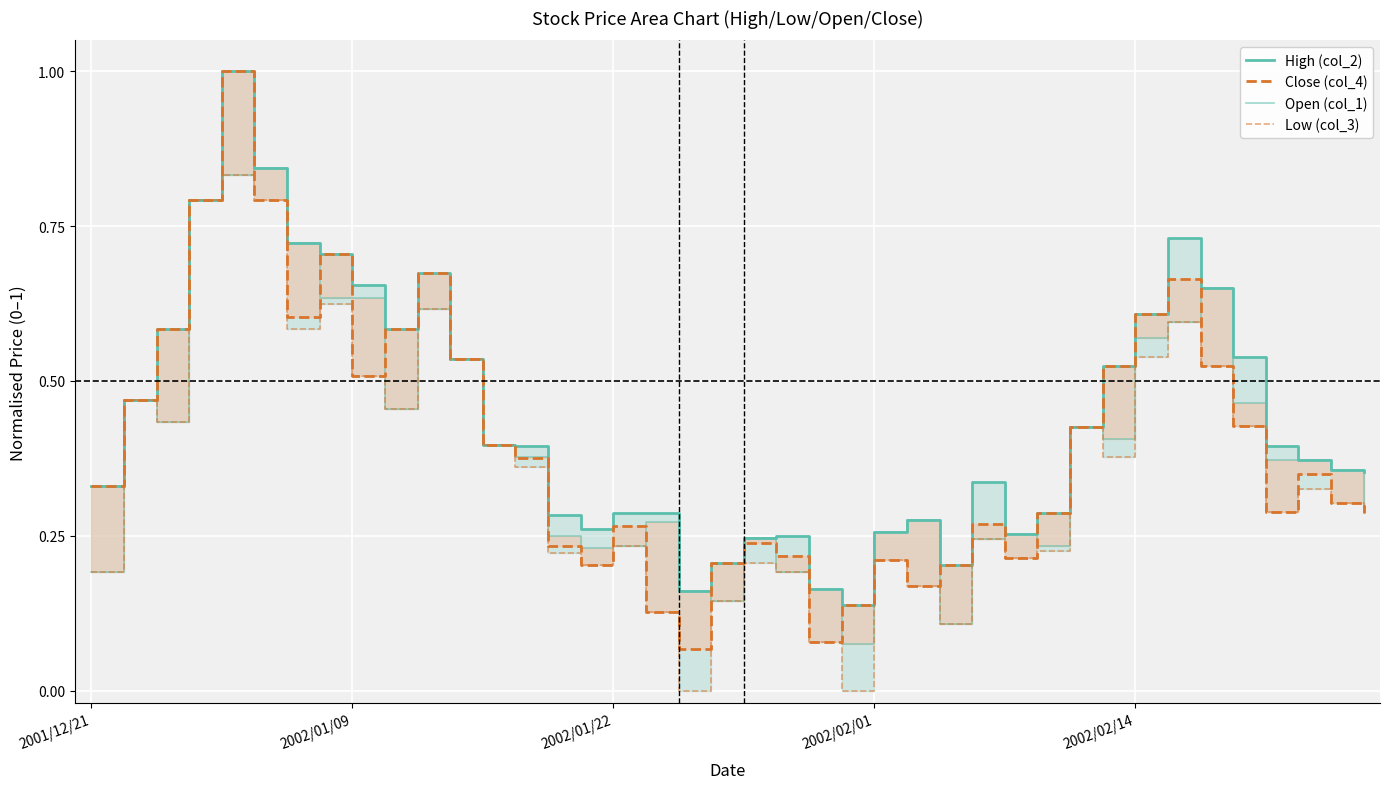

Which has a higher value, 26 or 9?

9